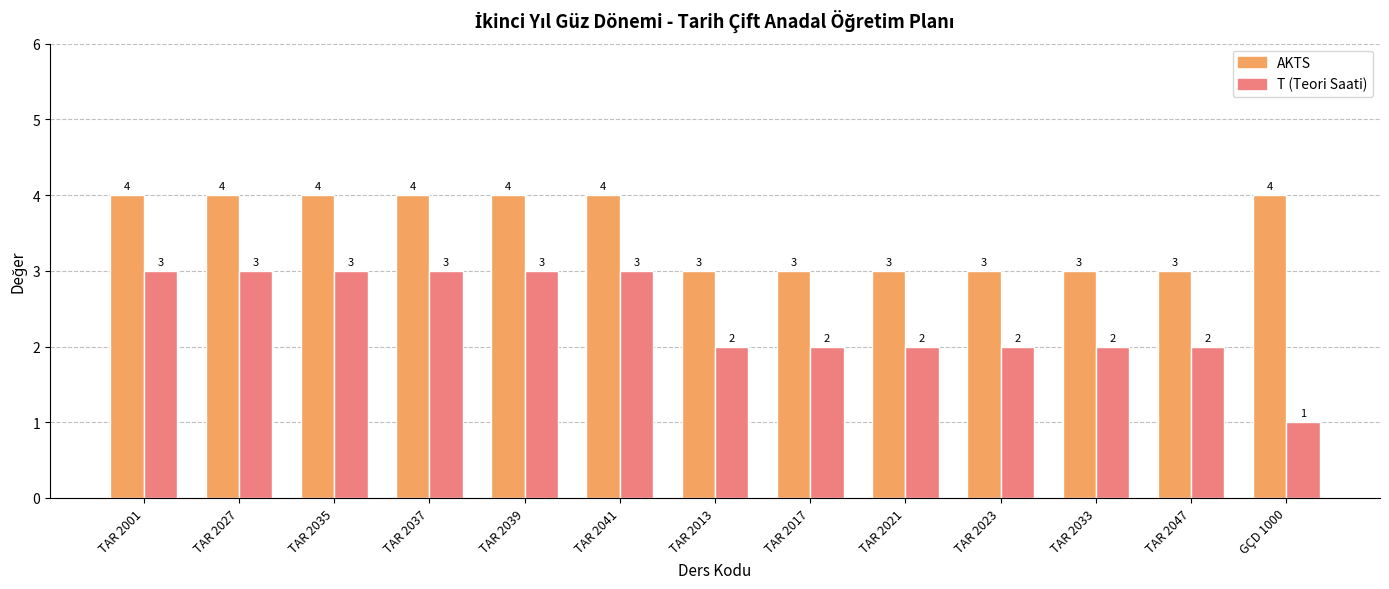

How many groups of bars are there?

13